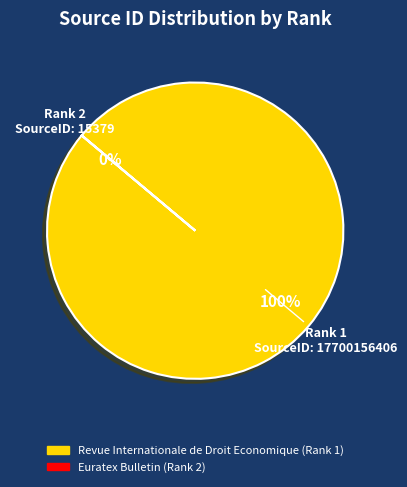

Which slice is the smallest?

Euratex Bulletin (Rank 2)